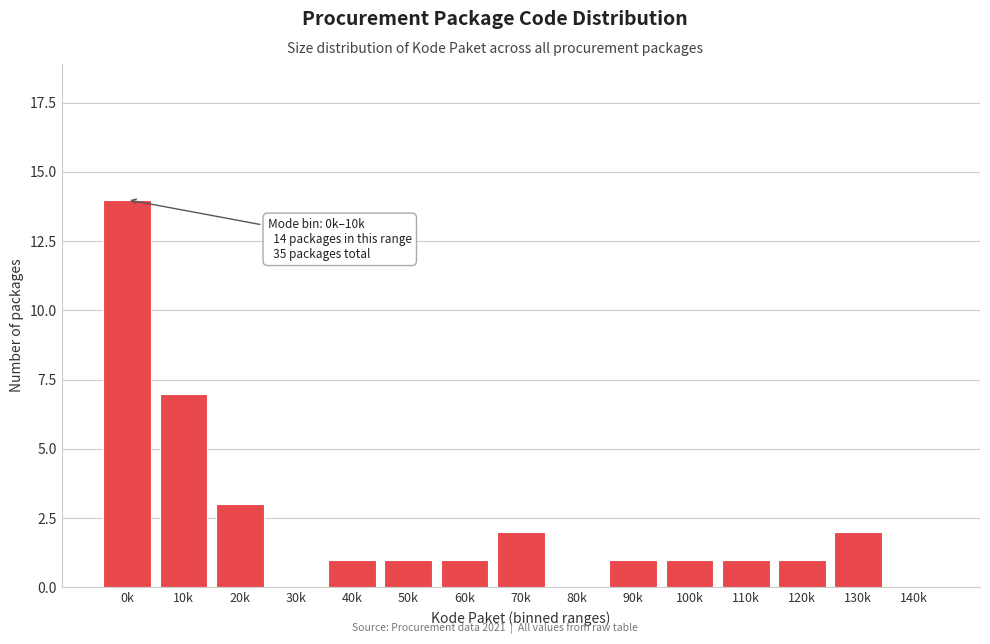

Reading left to right, what are all the values shown in this chart?

0k=14	10k=7	20k=3	30k=0	40k=1	50k=1	60k=1	70k=2	80k=0	90k=1	100k=1	110k=1	120k=1	130k=2	140k=0